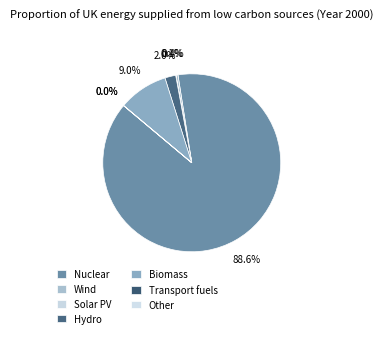

Is there any slice that represents more than half of the pie?

Yes